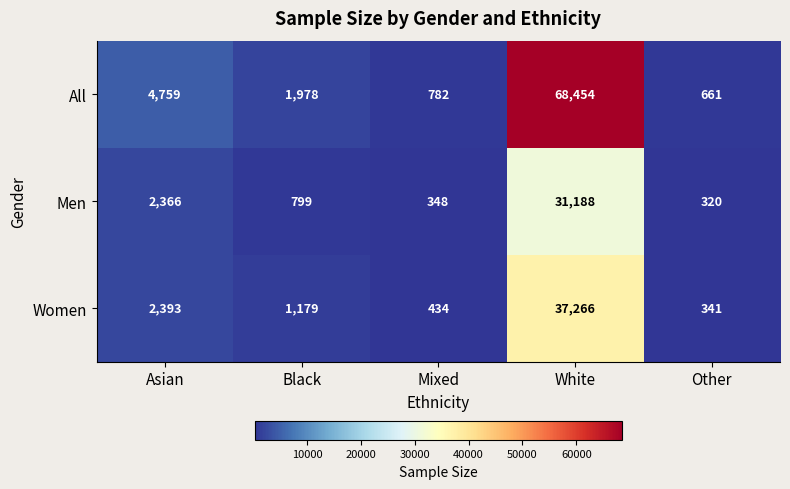

Which series changed the most between Asian and Other?

All